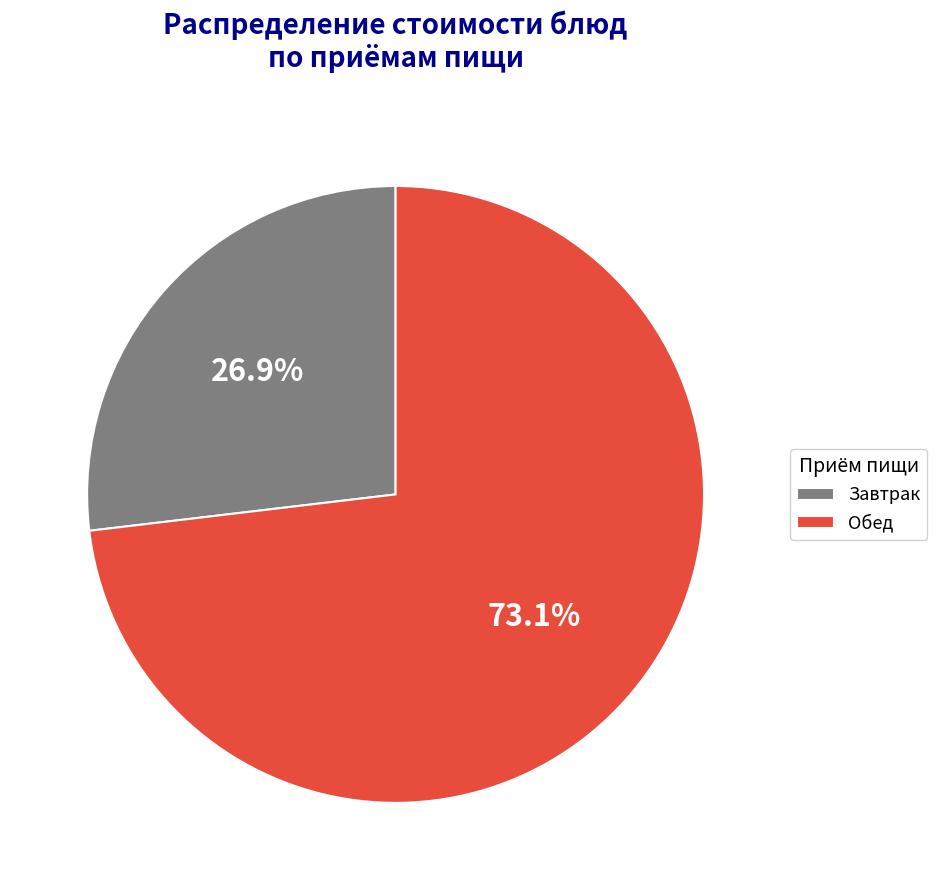

Rank the categories by value from highest to lowest.

Обед, Завтрак